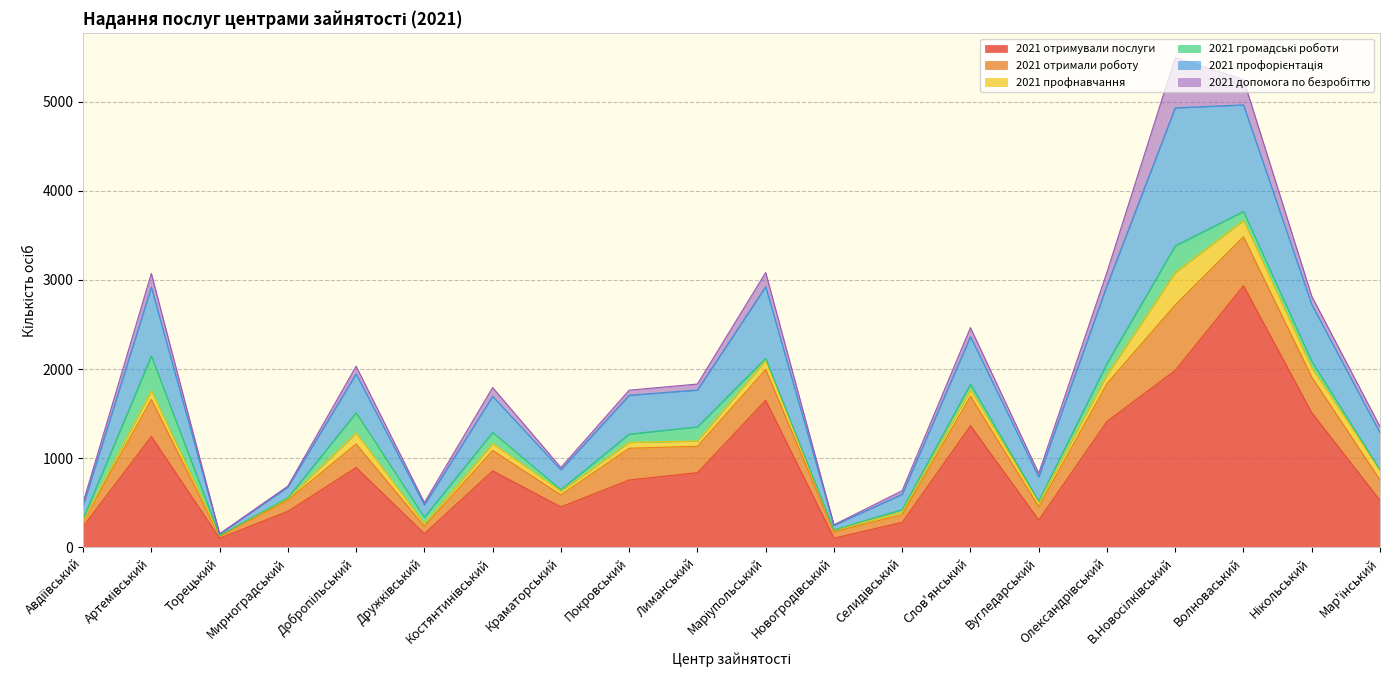

What is the sum of the 2021 допомога по безробіттю values at В.Новосілківський and Нікольський?

657